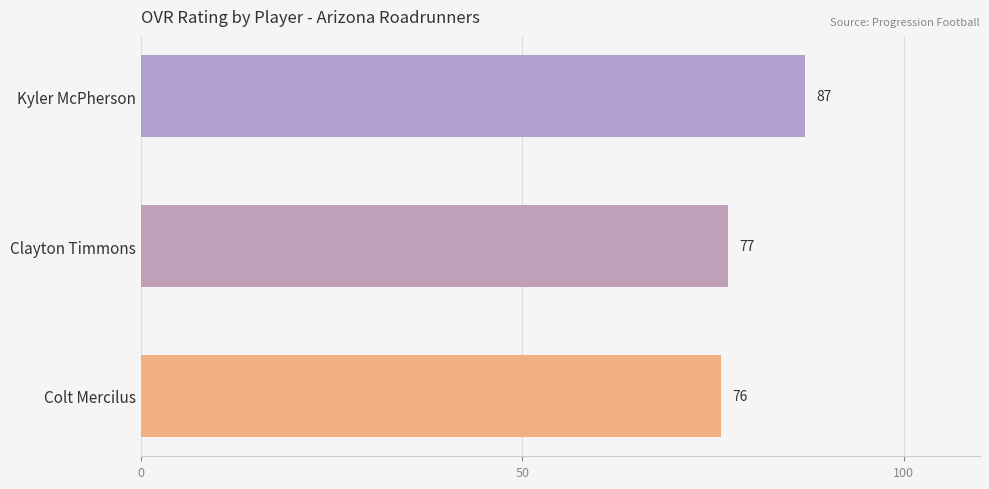

Reading bottom to top, extract all data points from this chart.

76	77	87